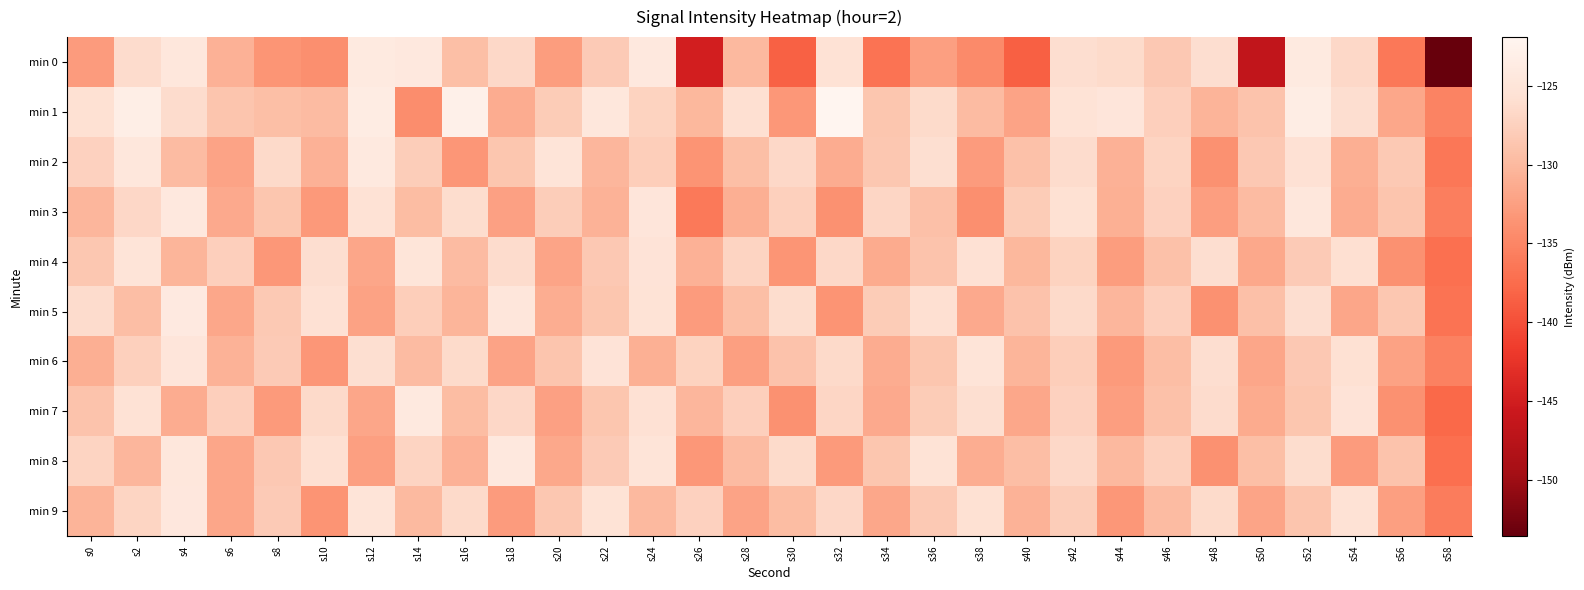

What is the total value across all series at s28?

-1294.7